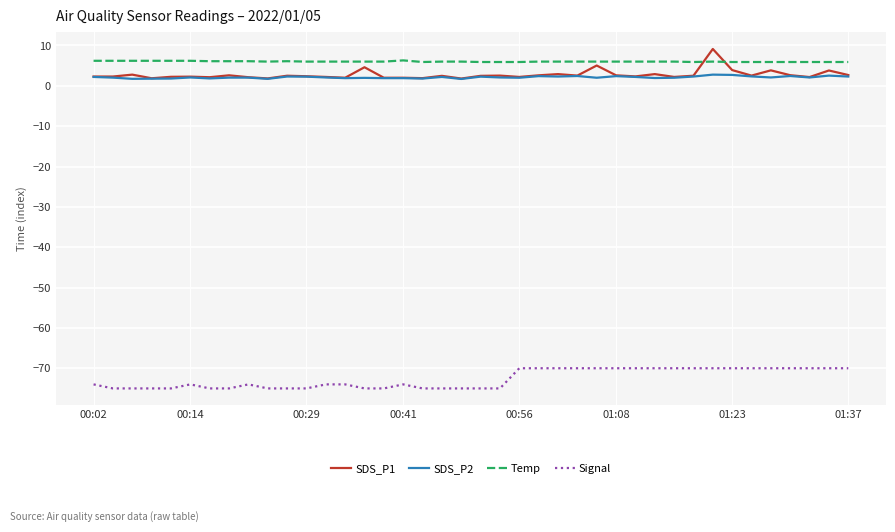

What is the maximum value for Signal?

-70.0